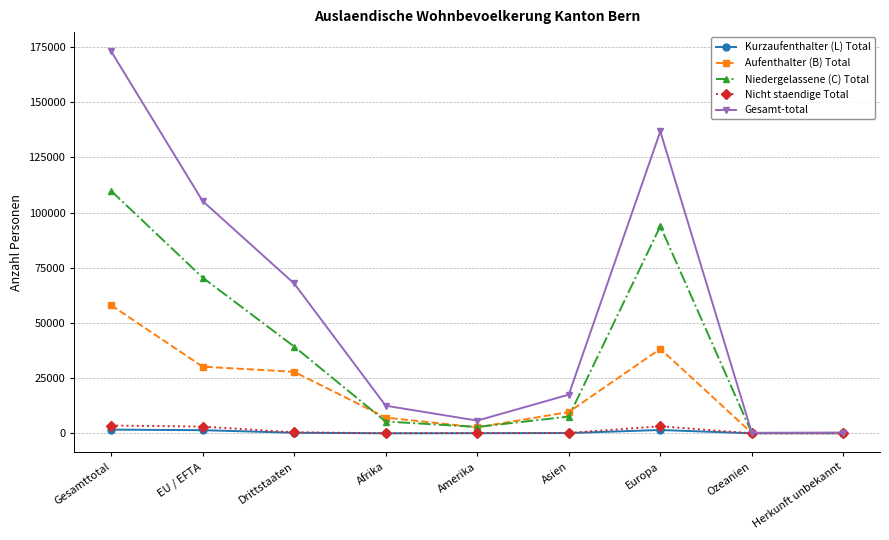

Between Afrika and Asien, which series saw the biggest shift?

Gesamt-total